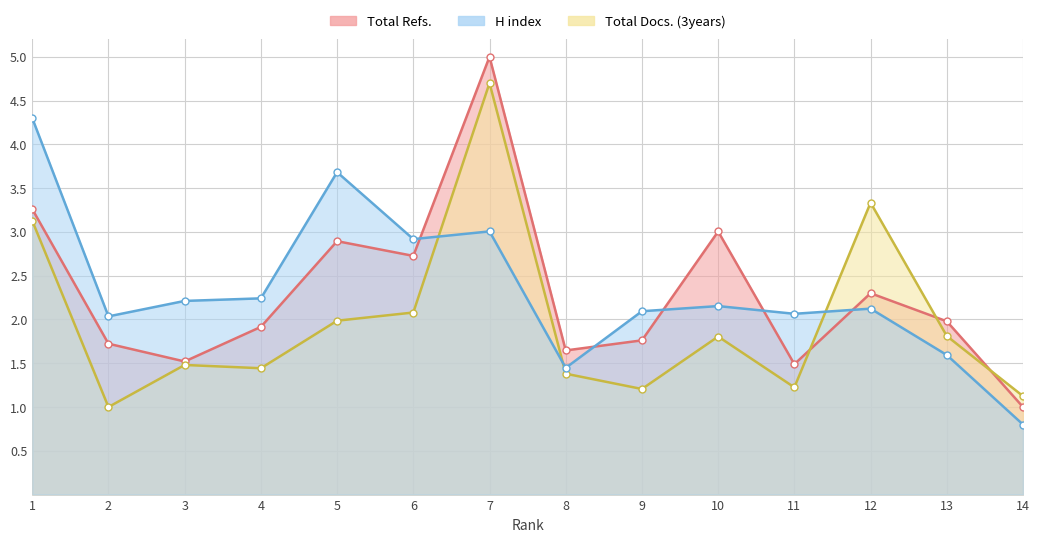

How many lines are shown in the chart?

3